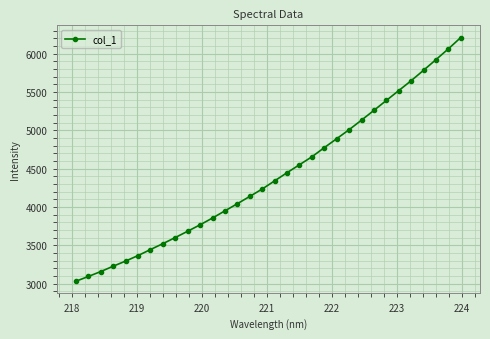

What is the value of the 24th point from the left?

5132.8